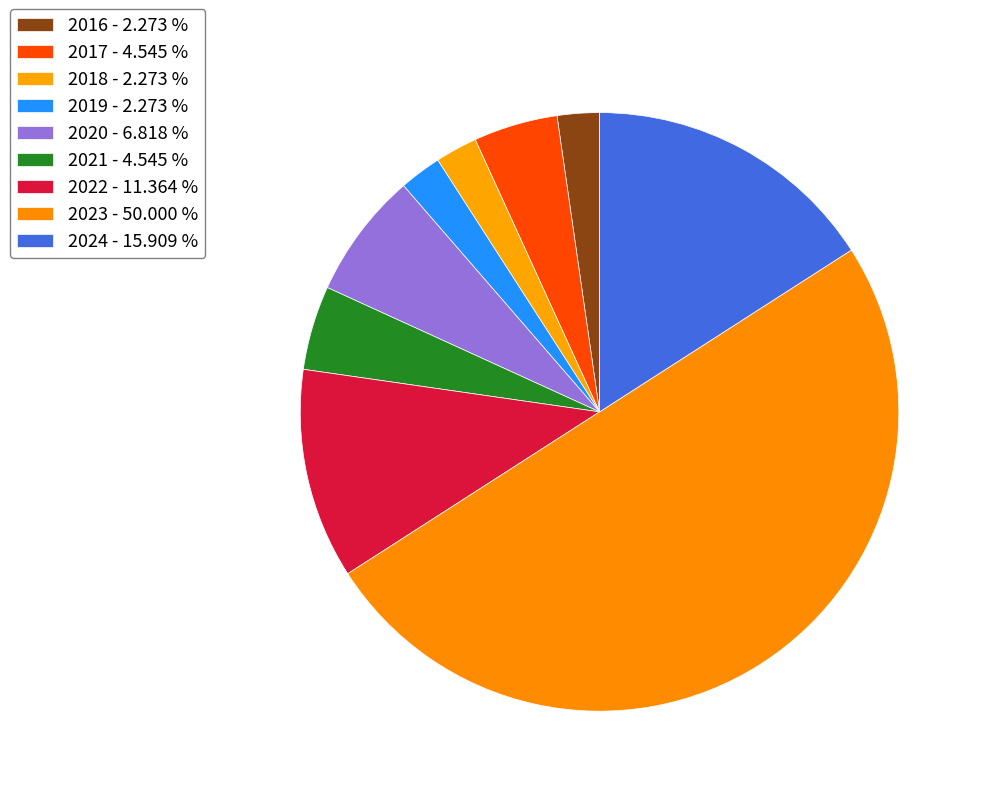

Rank the categories by value from highest to lowest.

2023, 2024, 2022, 2020, 2017, 2021, 2016, 2018, 2019